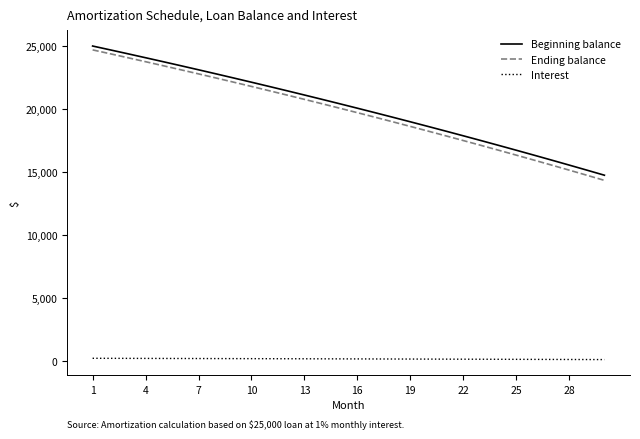

True or false: Ending balance and Beginning balance cross at least once.

False